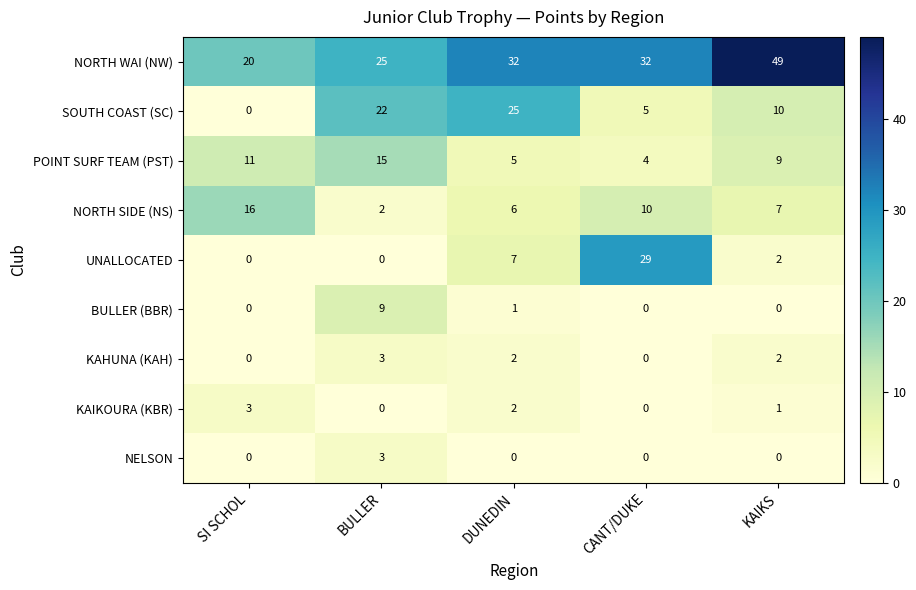

The value of KAHUNA (KAH) at CANT/DUKE is -2. True or false?

False